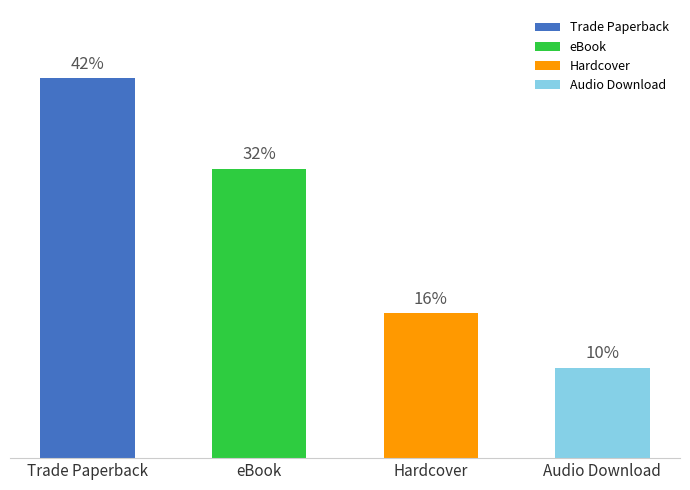

How many data points does each series have?

4